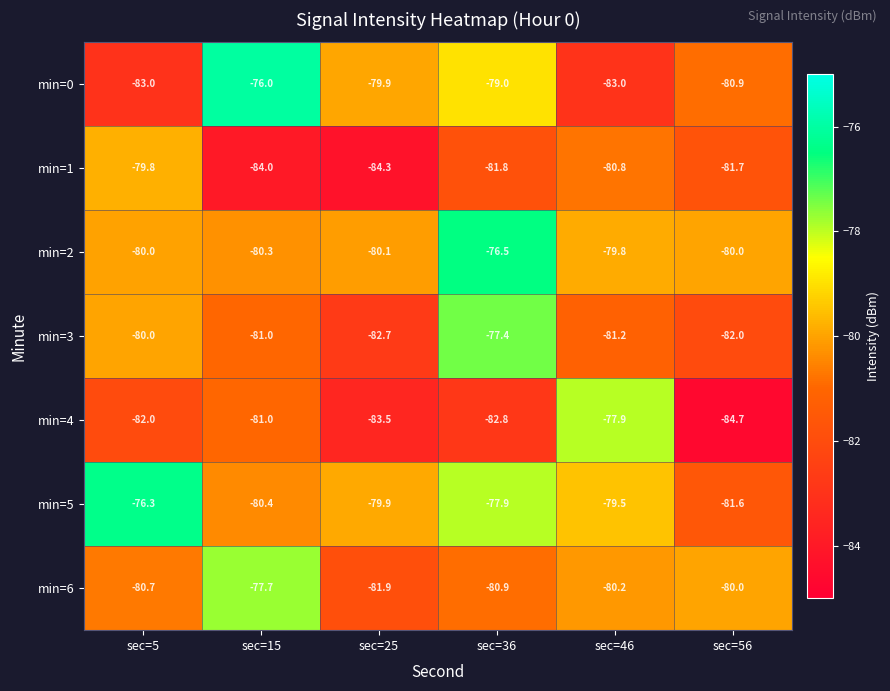

What is the total value across all series at sec=46?

-562.4